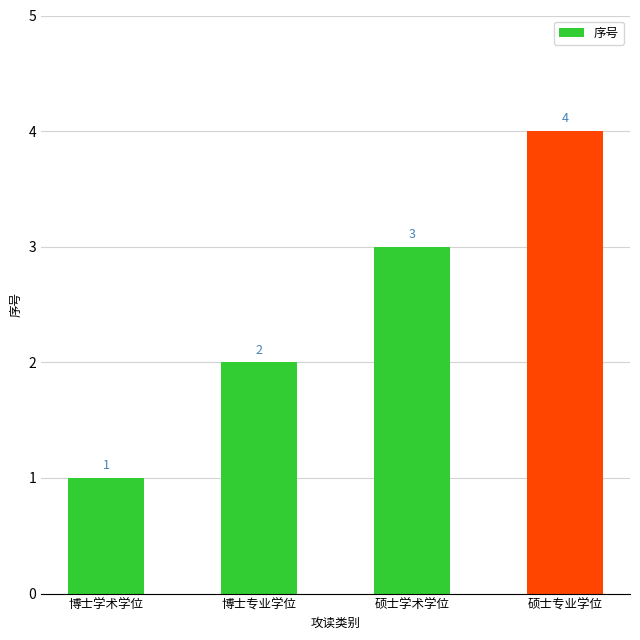

Read the value at 硕士专业学位.

4